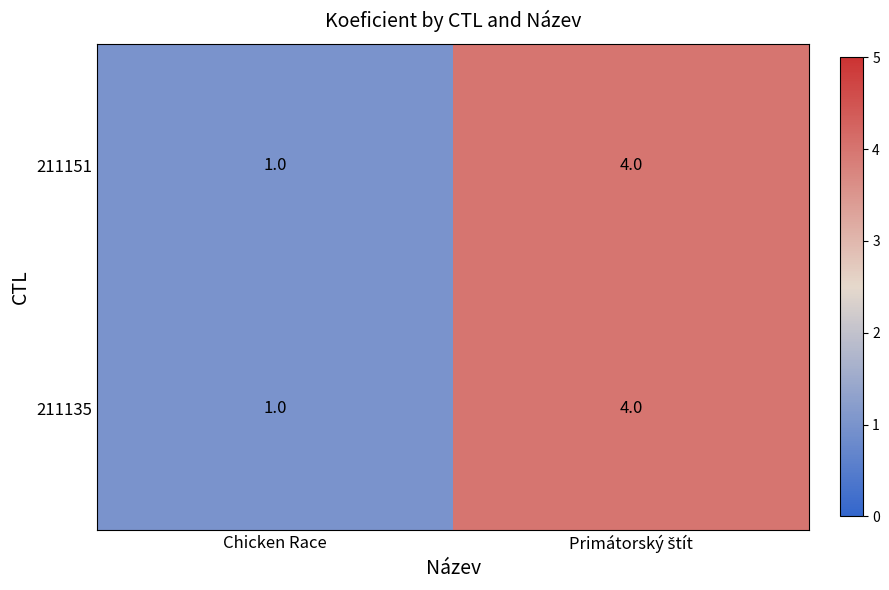

What is the maximum value for 211135?

4